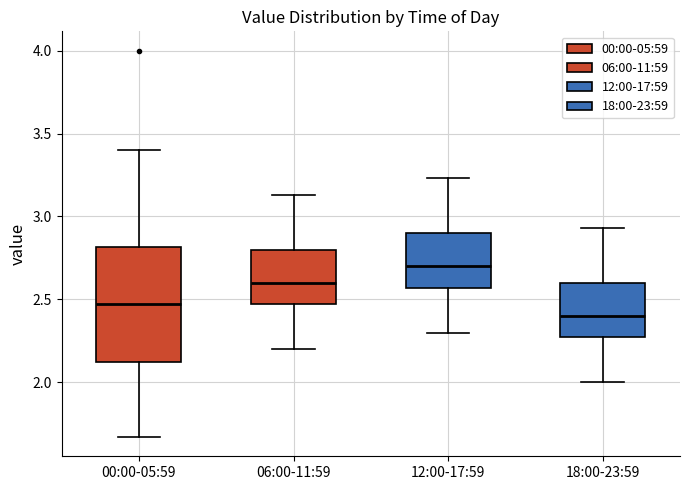

Reading left to right, read every box against the y-axis: the position of its median line, the range the box covers, and the ends of its whiskers. The values are not printed on the chart, so give them approximately, as read against the axis.

00:00-05:59: median 2.45, box 2.10 to 2.80, whiskers 1.65 to 3.40
06:00-11:59: median 2.60, box 2.45 to 2.80, whiskers 2.20 to 3.15
12:00-17:59: median 2.70, box 2.55 to 2.90, whiskers 2.30 to 3.25
18:00-23:59: median 2.40, box 2.25 to 2.60, whiskers 2.00 to 2.95